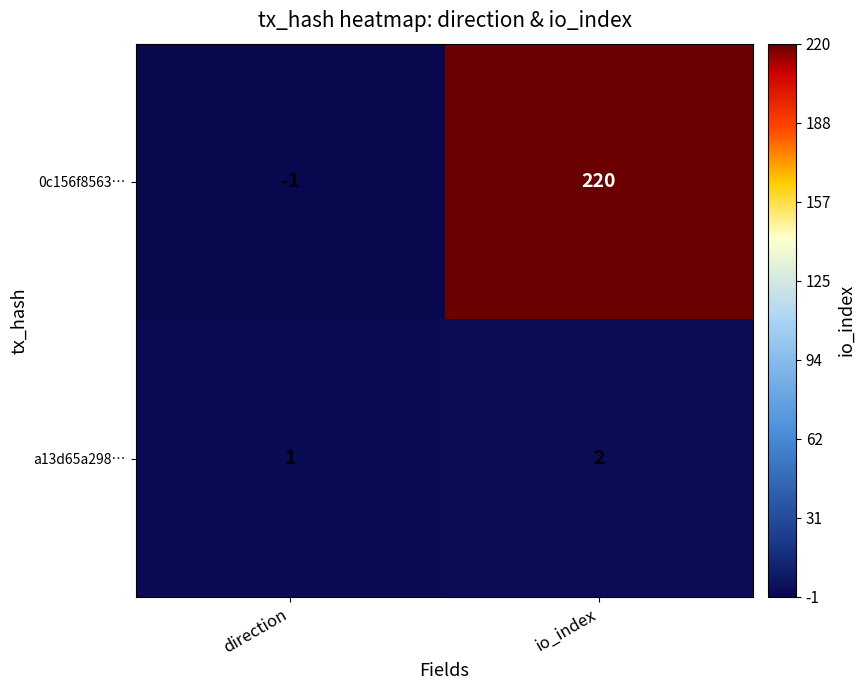

List the series in order of their overall mean, lowest first.

a13d65a298…, 0c156f8563…